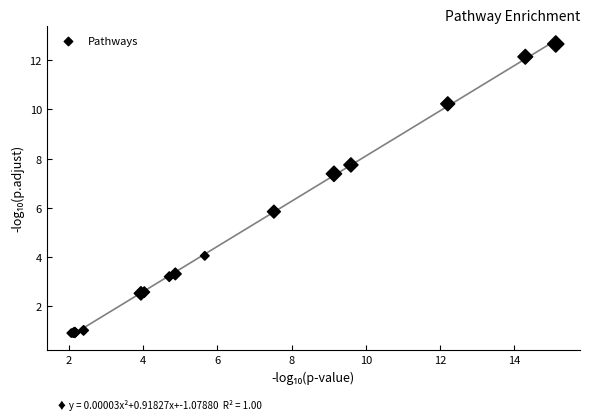

What Y value in the scatter plot is closest to 6?

5.8